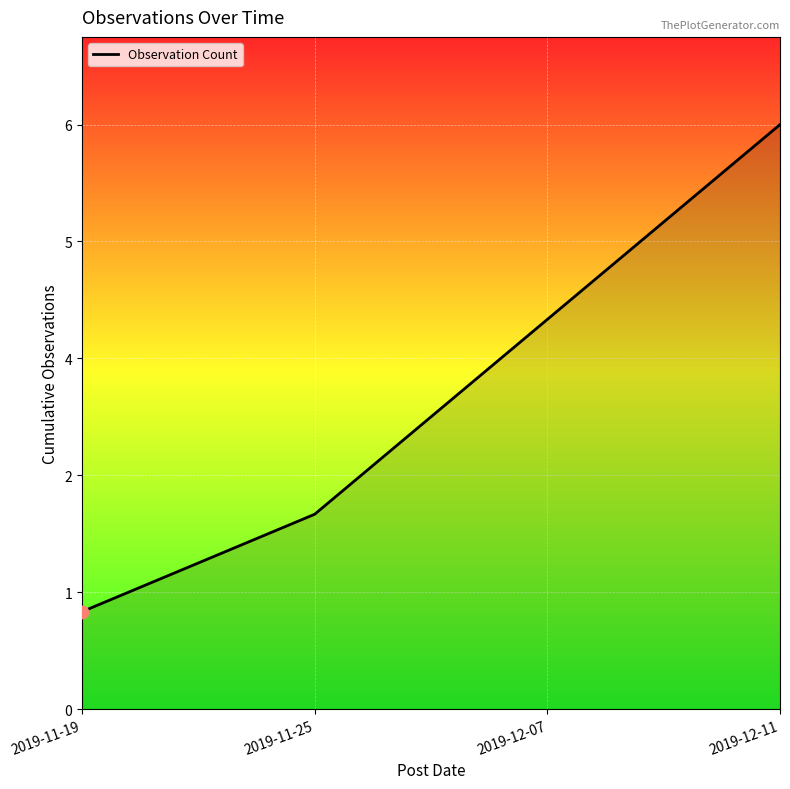

What is the ratio of the value at 2019-12-07 to the value at 2019-11-25?

2.0